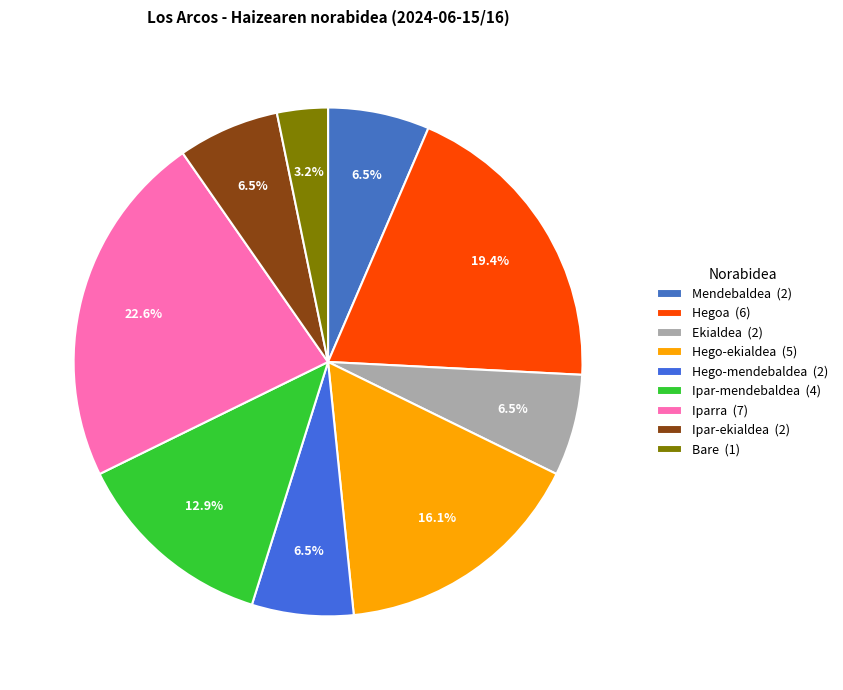

Approximately how many times larger is the value at Bare compared to Ipar-ekialdea?

0.5